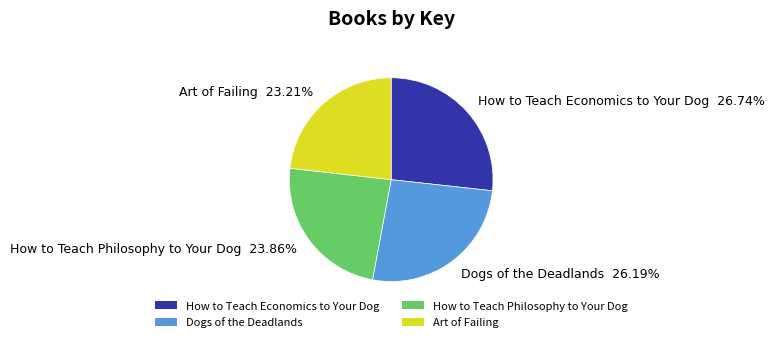

To the nearest percent, what is the difference between the Dogs of the Deadlands and How to Teach Economics to Your Dog slice percentages?

1%